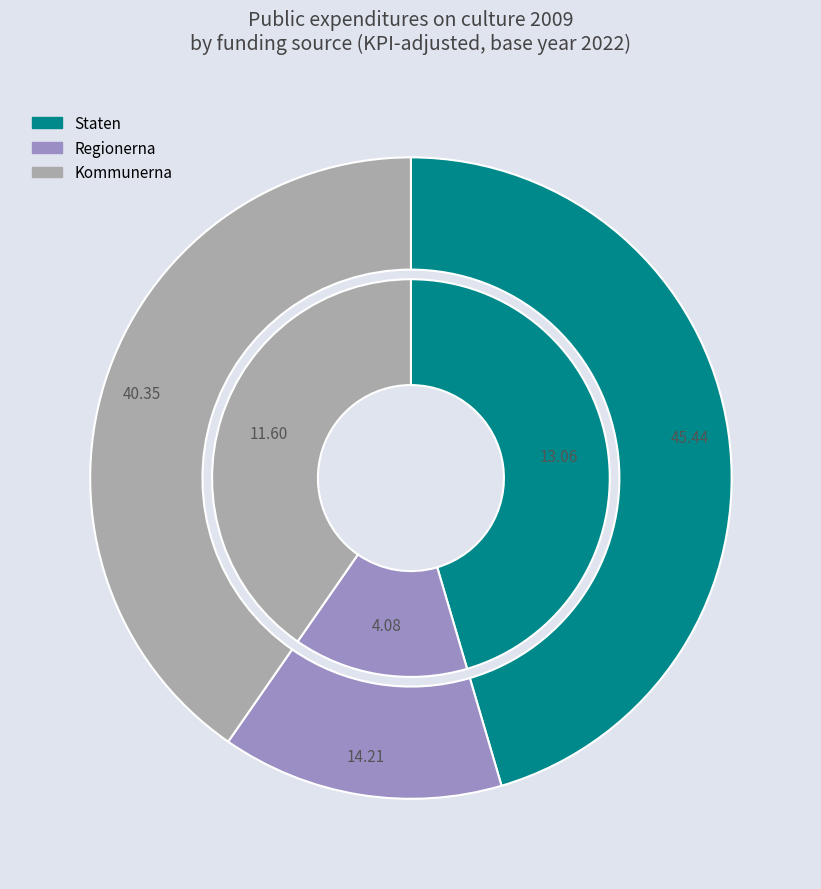

Does Regionerna represent more than half of the total?

No